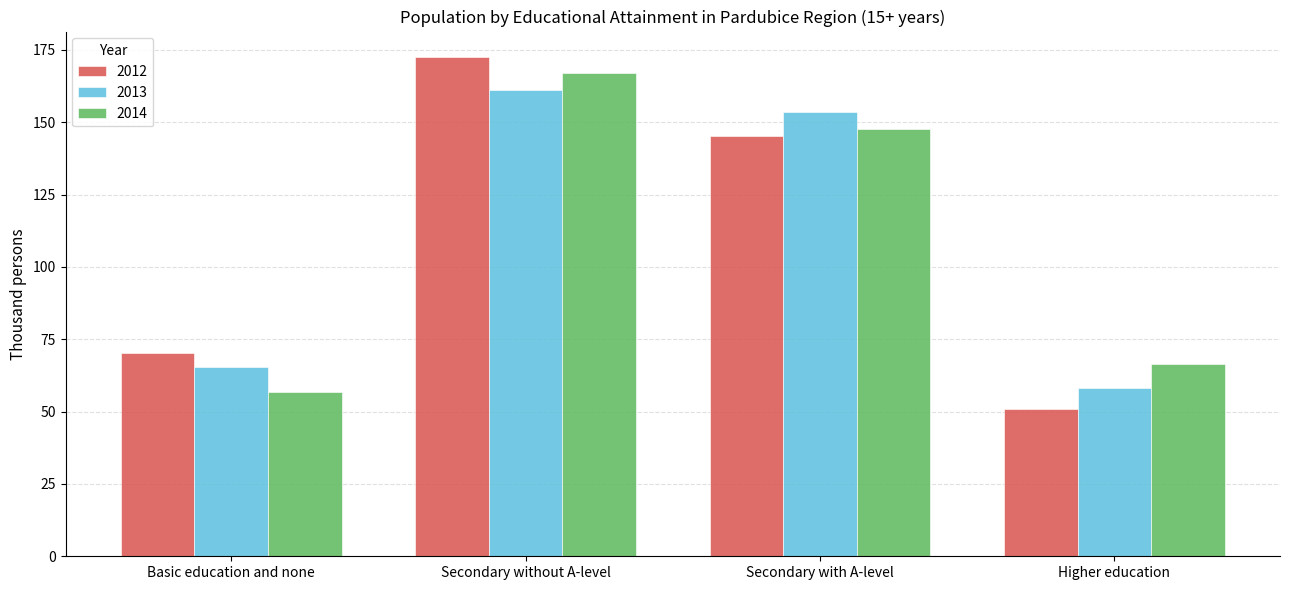

Which series has the widest spread of values?

2012